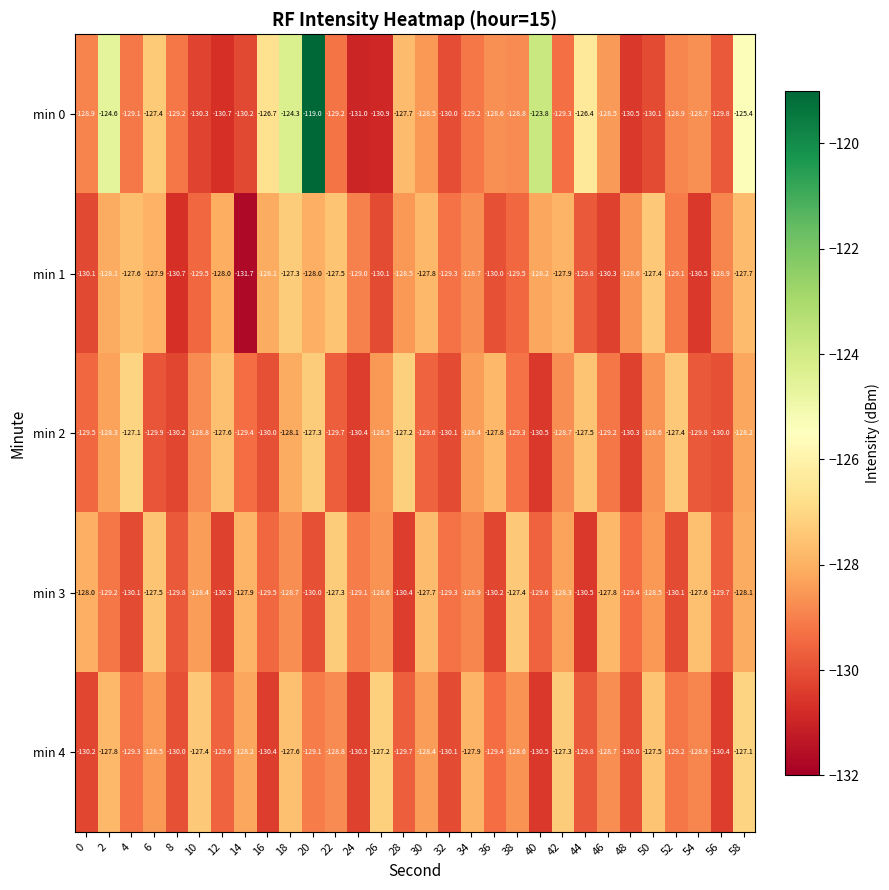

The min 2 series shows -44.3 at 42. True or false?

False